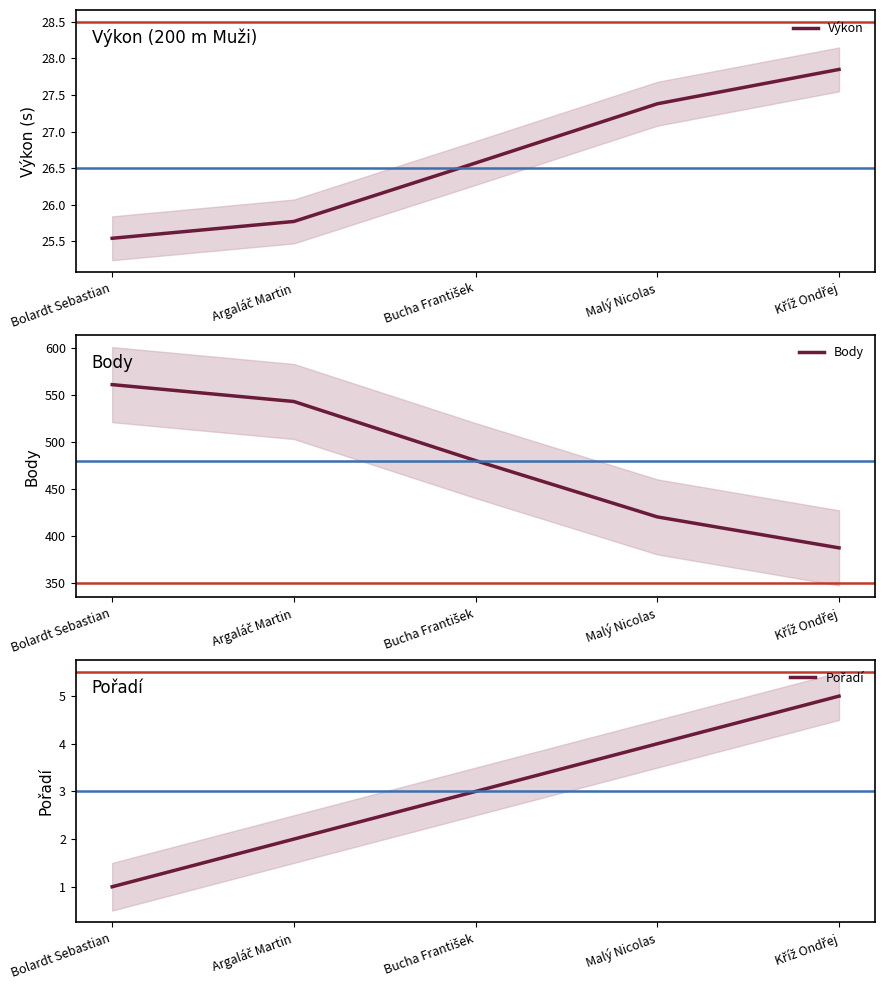

Read the Pořadí value at Argaláč Martin.

2.0